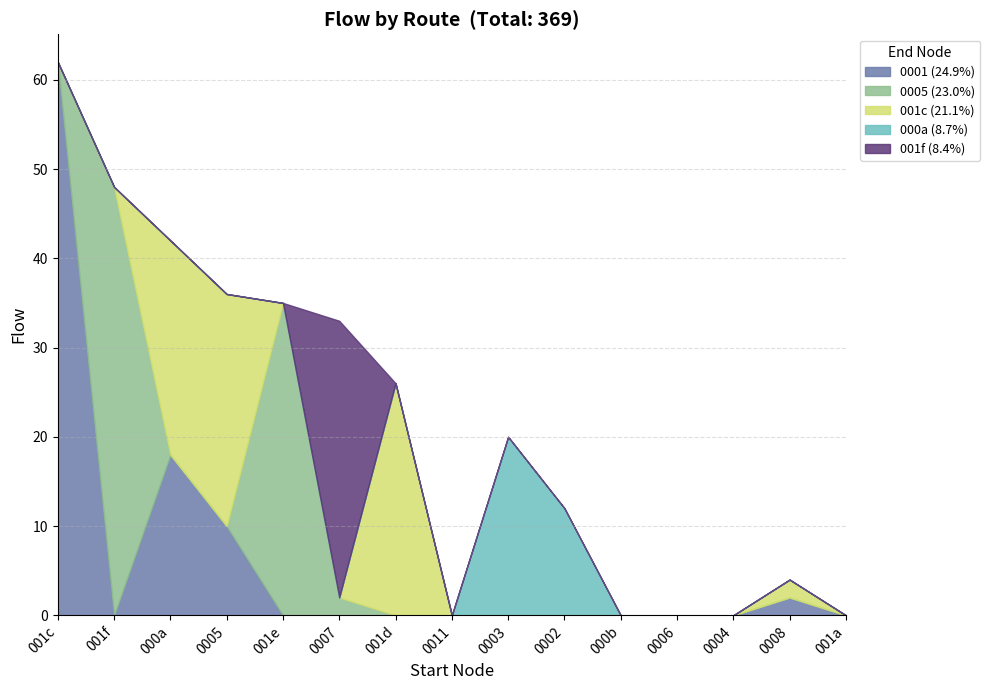

At which category is the sum across all series the highest?

001c